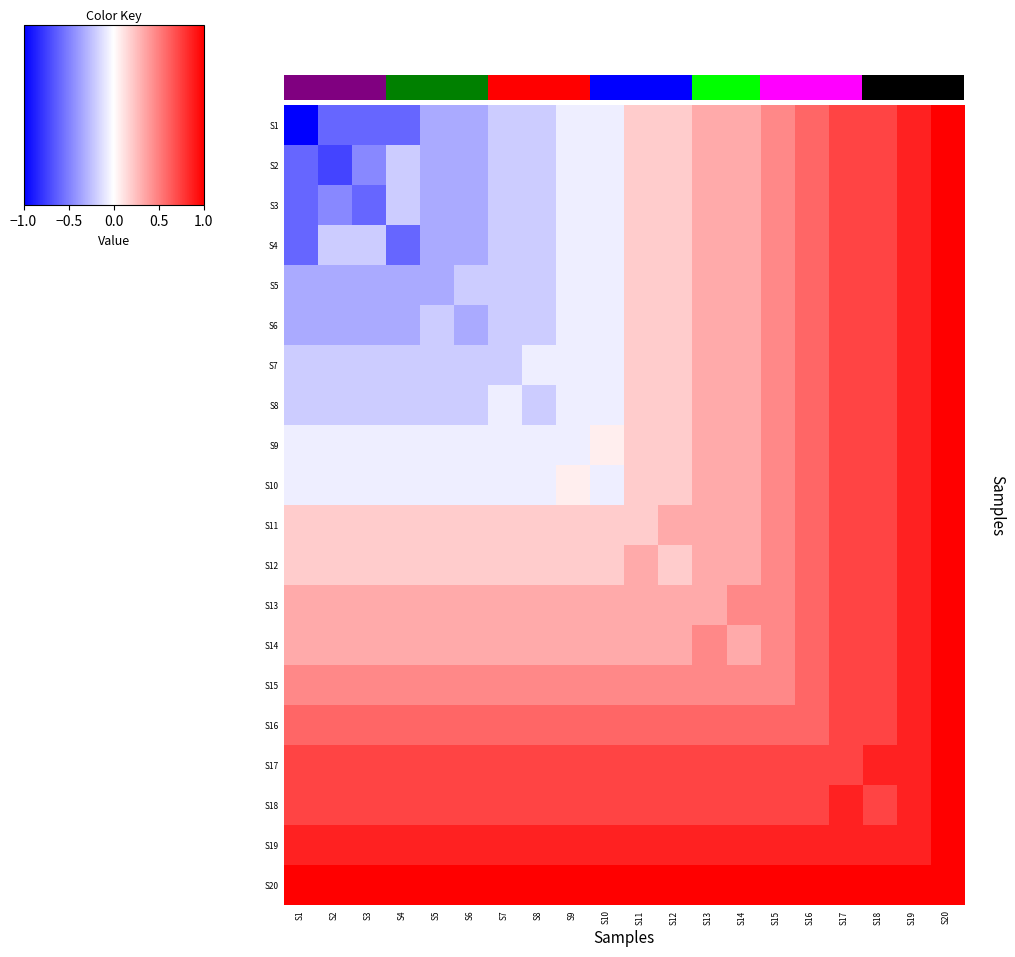

Is the value of S16 at S5 greater than the value of S14 at S7?

Yes